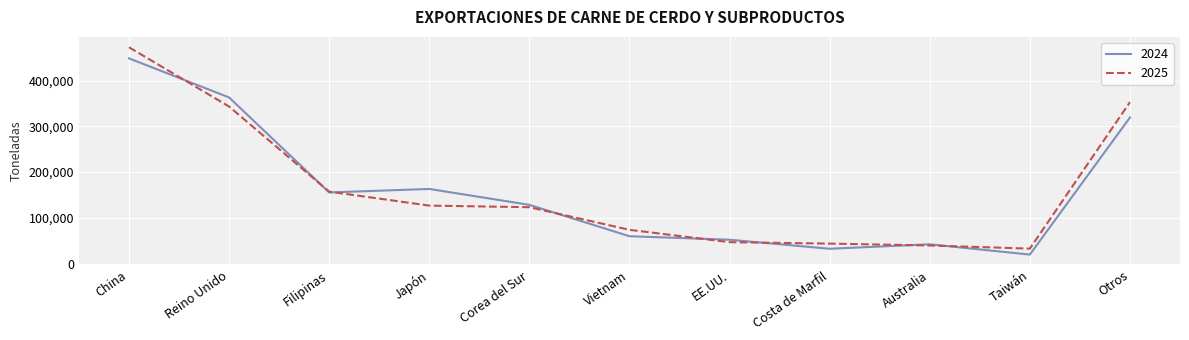

What is the maximum value shown in the chart?

472978